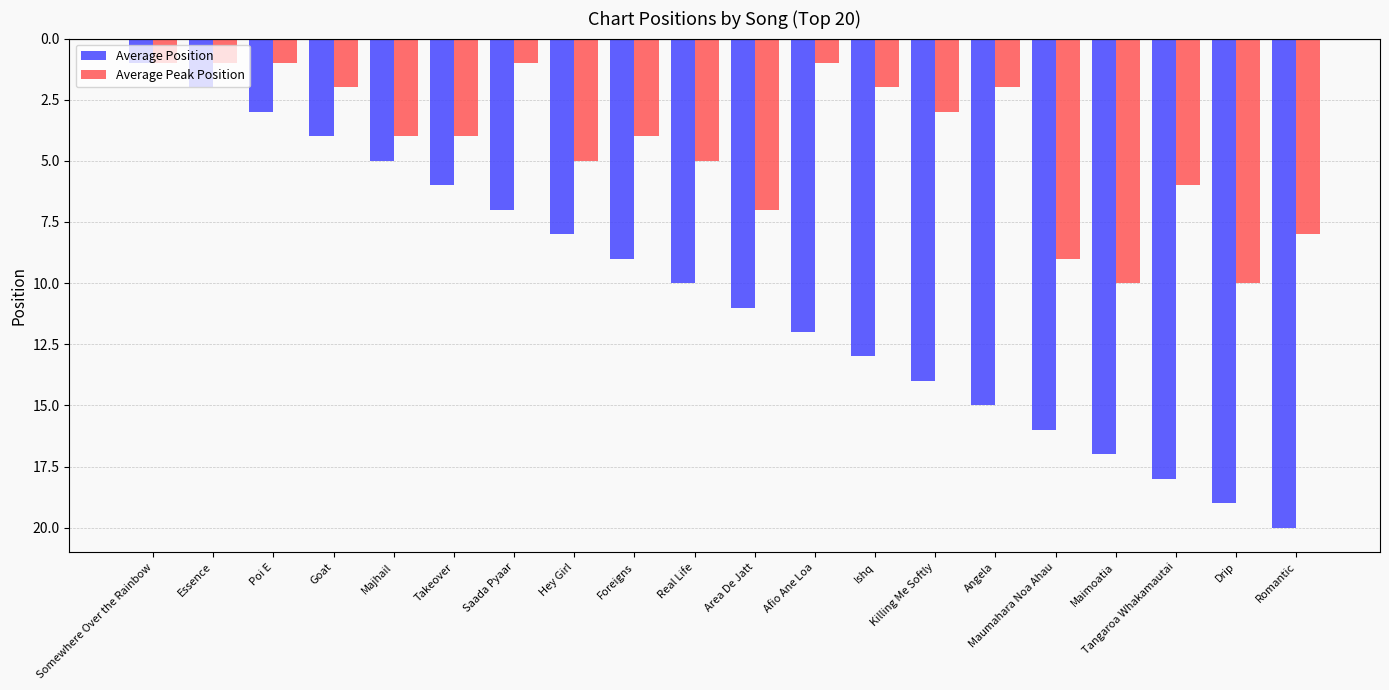

Does the chart contain any negative values?

No